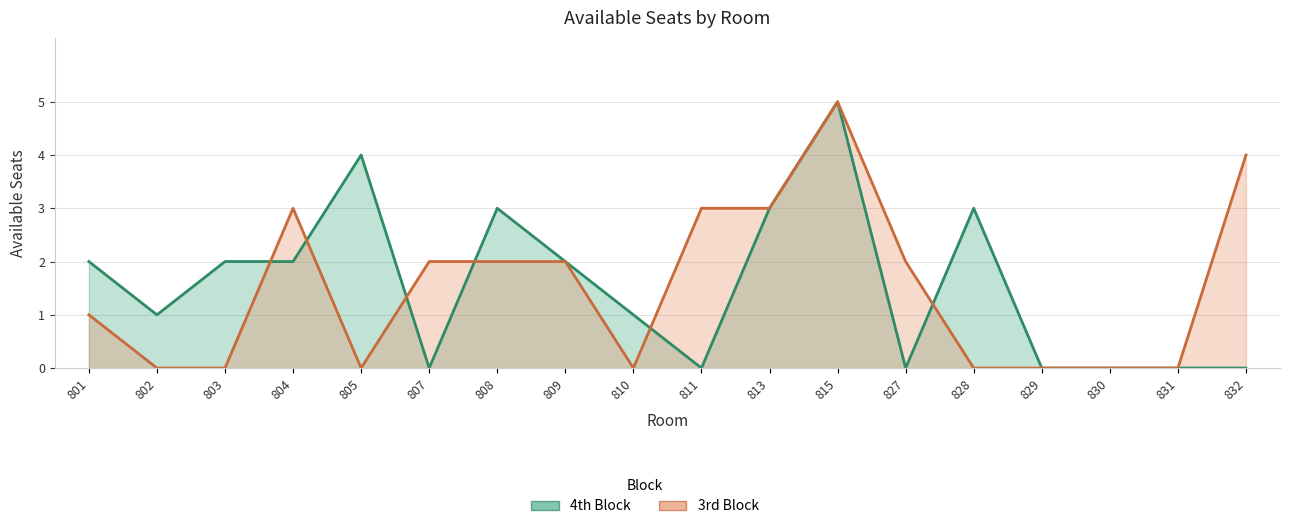

Rank the categories by 3rd Block value from lowest to highest.

802, 803, 805, 810, 828, 829, 830, 831, 801, 807, 808, 809, 827, 804, 811, 813, 832, 815